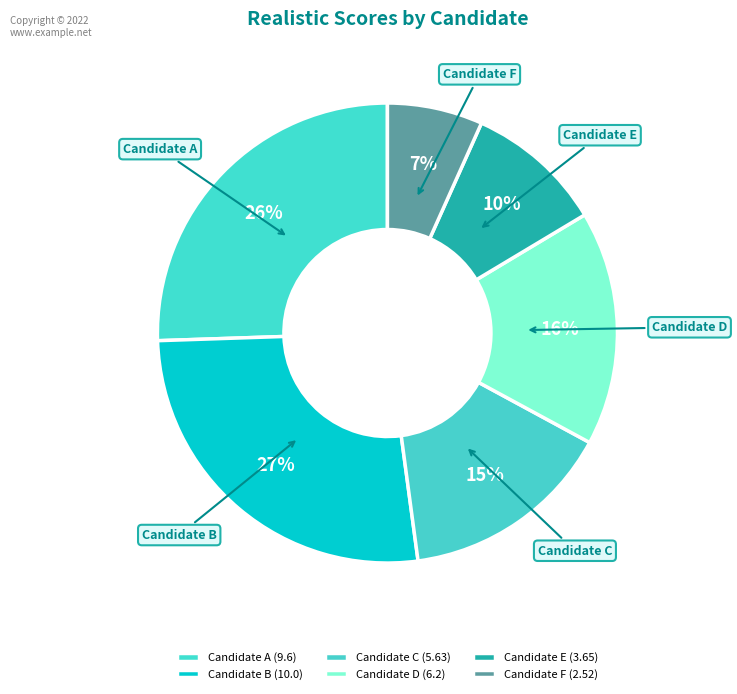

Approximately how many times larger is the value at Candidate C compared to Candidate A?

0.6